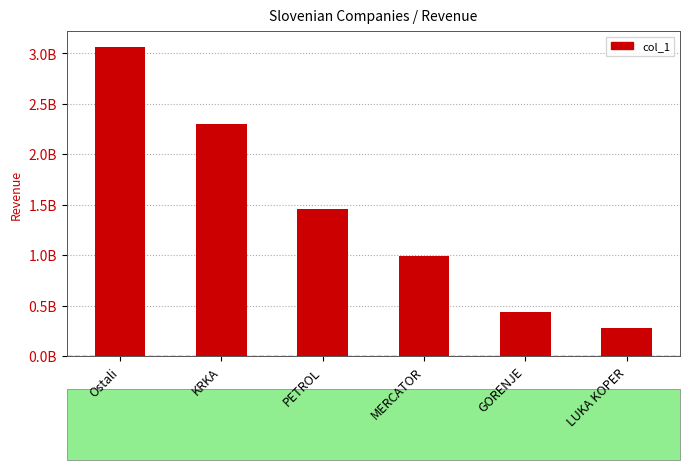

What is the change in value from Ostali to LUKA KOPER?

-2784133692.0